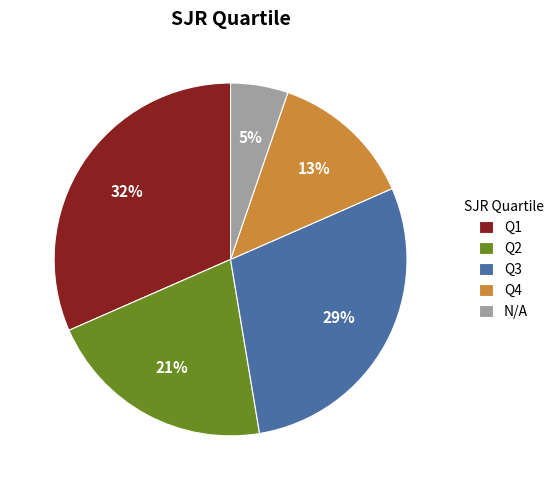

What percentage is the Q4 slice, to the nearest percent?

13%